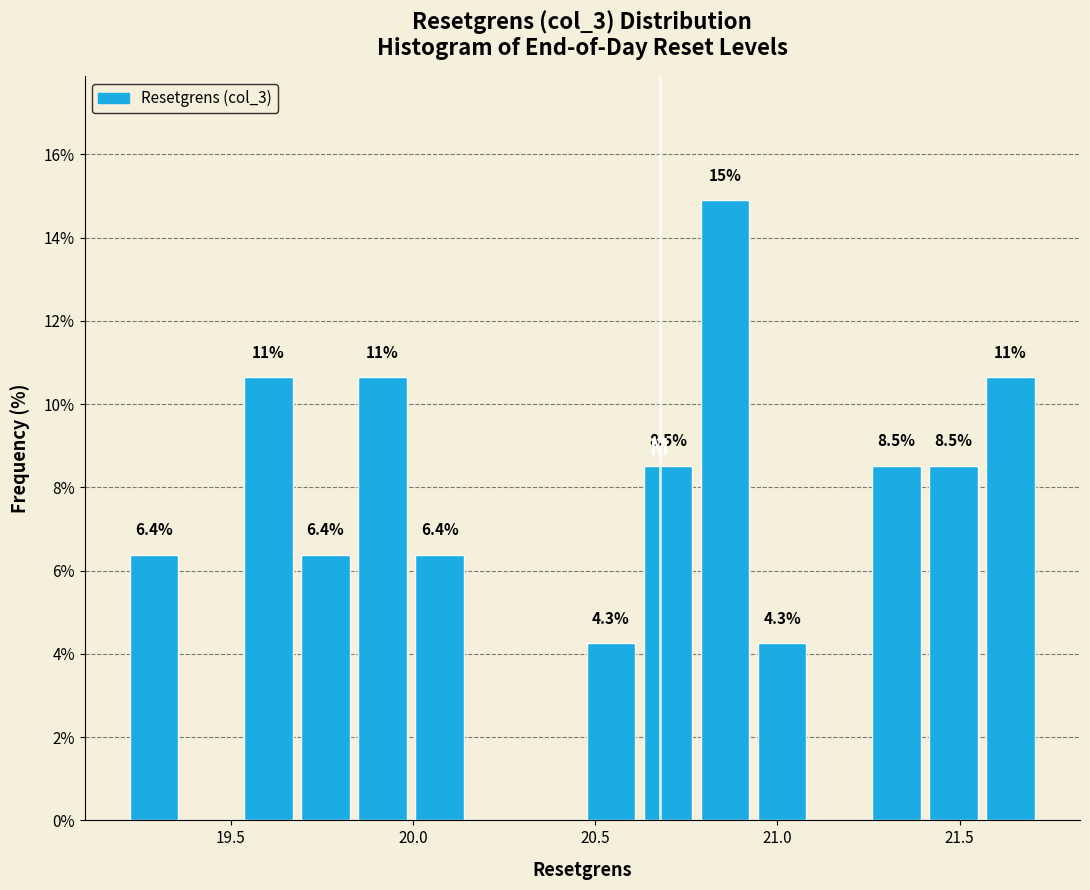

Around what value on the x-axis is the tallest bar? Give the approximate position of its centre, as read against the axis.

20.85